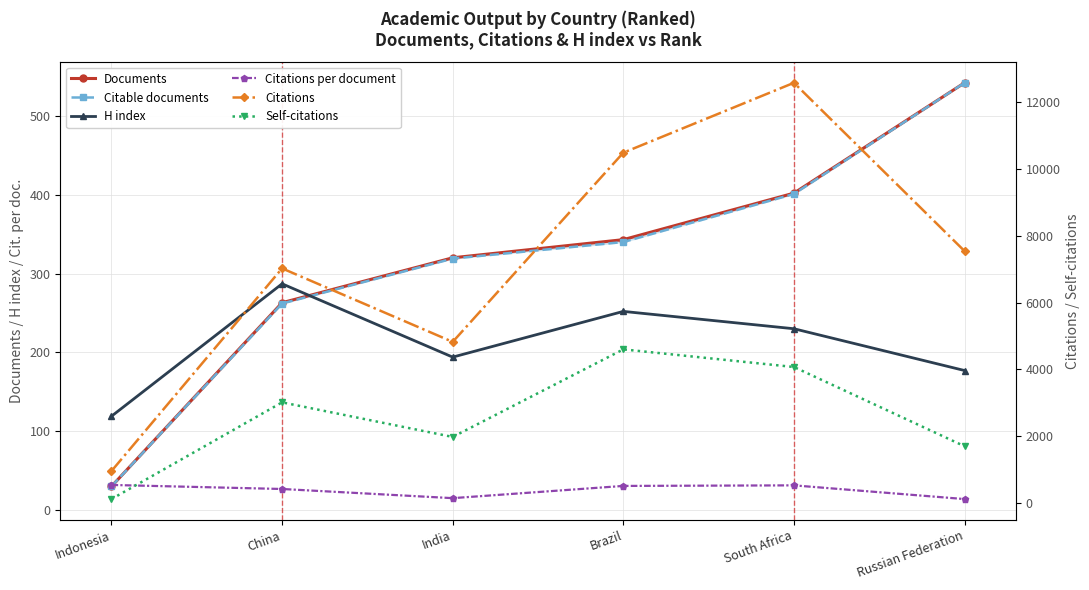

Which series has the largest total across all categories?

Citations